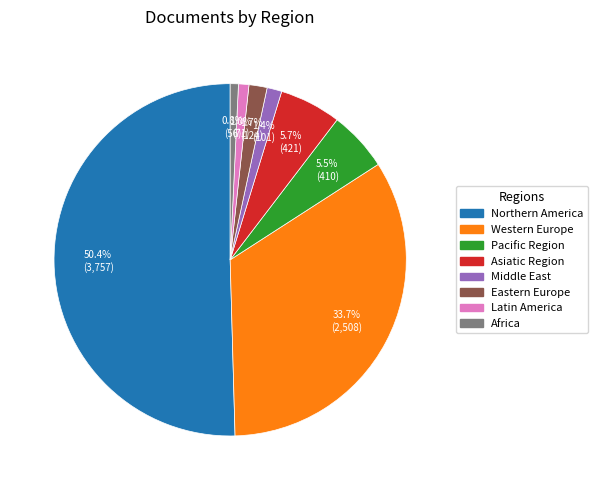

Which category accounts for the majority?

Northern America